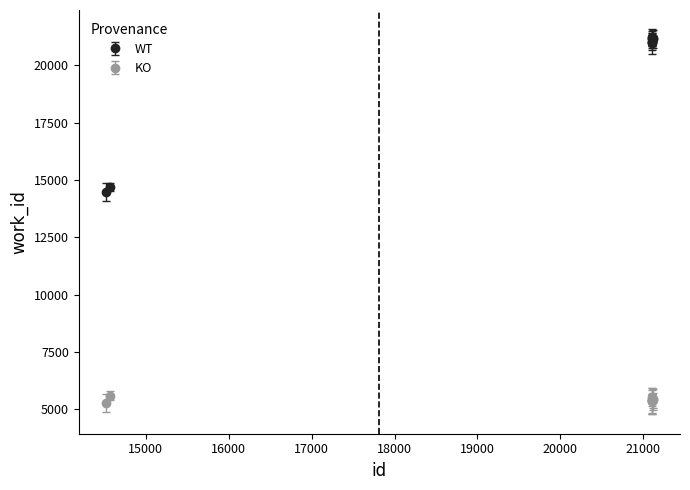

Which series has the largest range (max minus min)?

WT